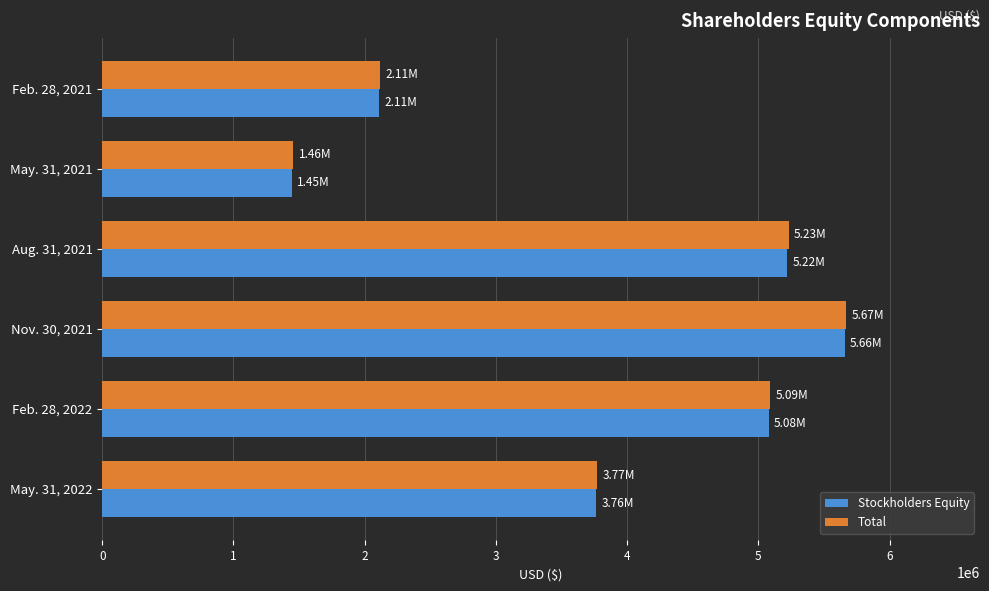

What is the spread (max minus min) of values at May. 31, 2022?

10434